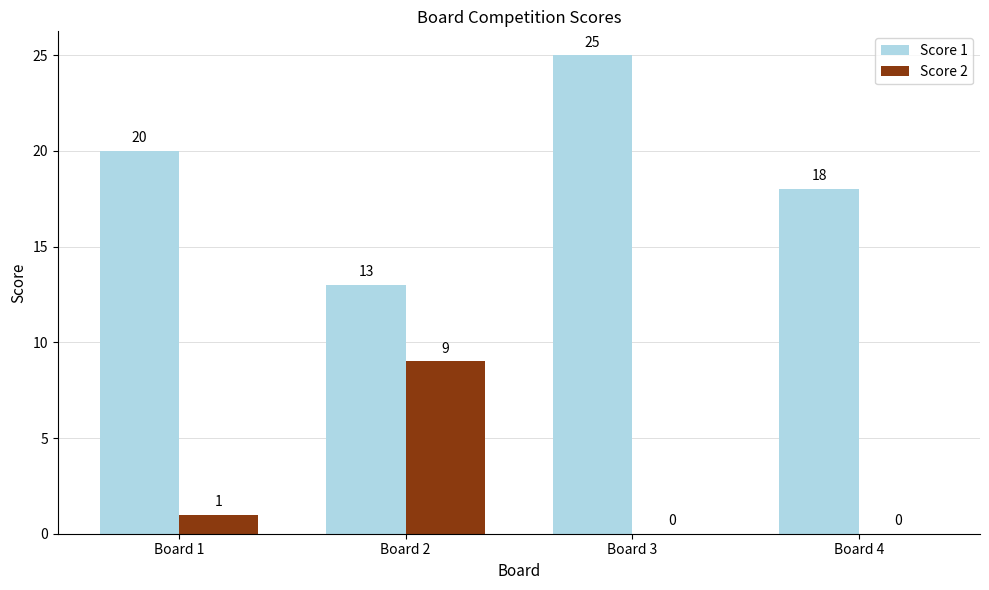

The Score 2 series shows 9 at Board 2. True or false?

True